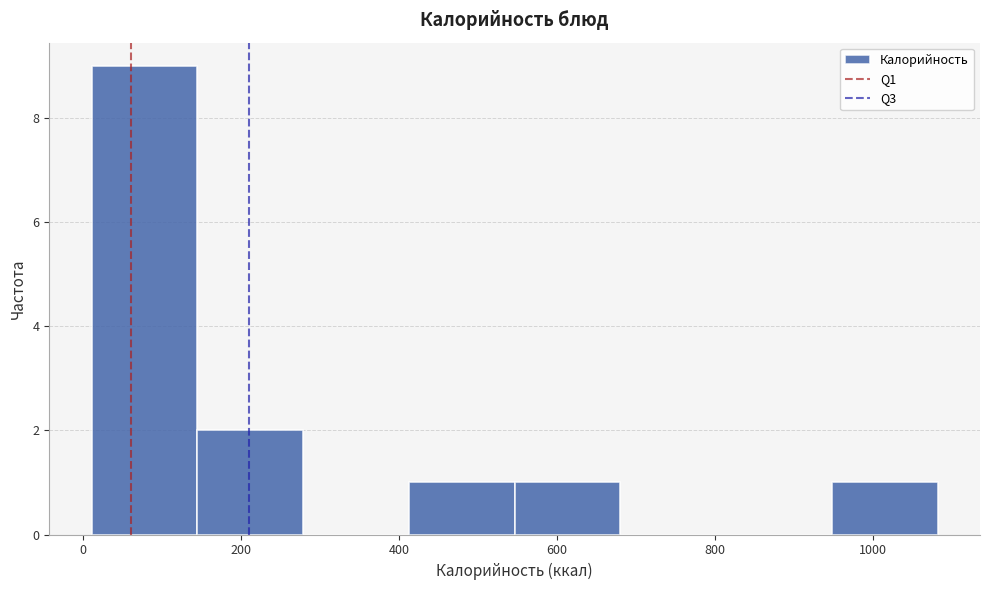

What is the height of the bar covering 140 to 280 on the x-axis? Neither the bar edges nor the heights are printed on the chart, so give them approximately, as read against the axes.

2